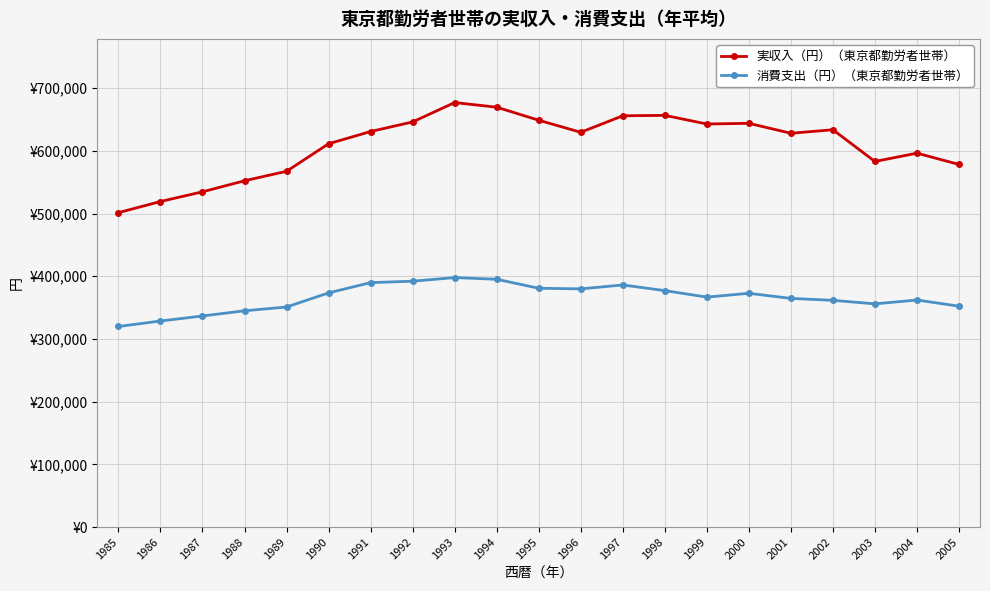

List the series in order of their overall mean, highest first.

実収入（円）（東京都勤労者世帯）, 消費支出（円）（東京都勤労者世帯）